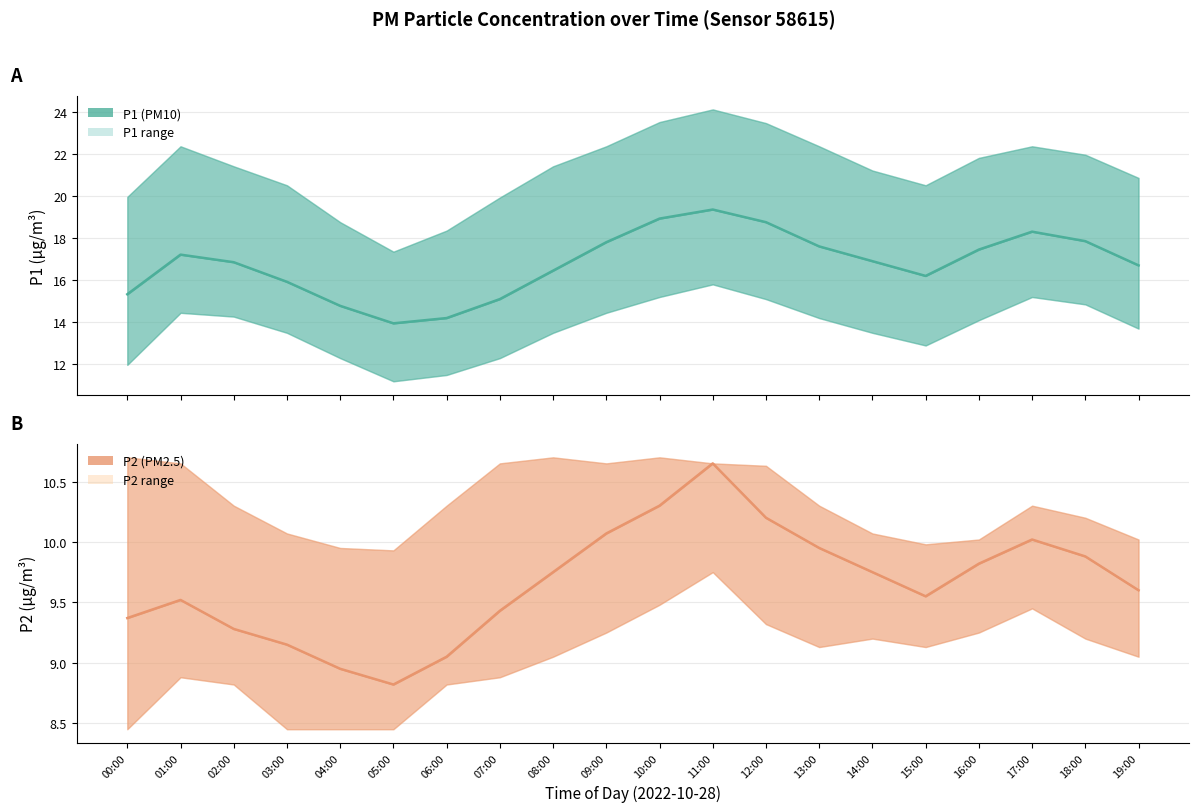

What is the difference between the P2 mean values at 06:00 and 10:00?

1.2